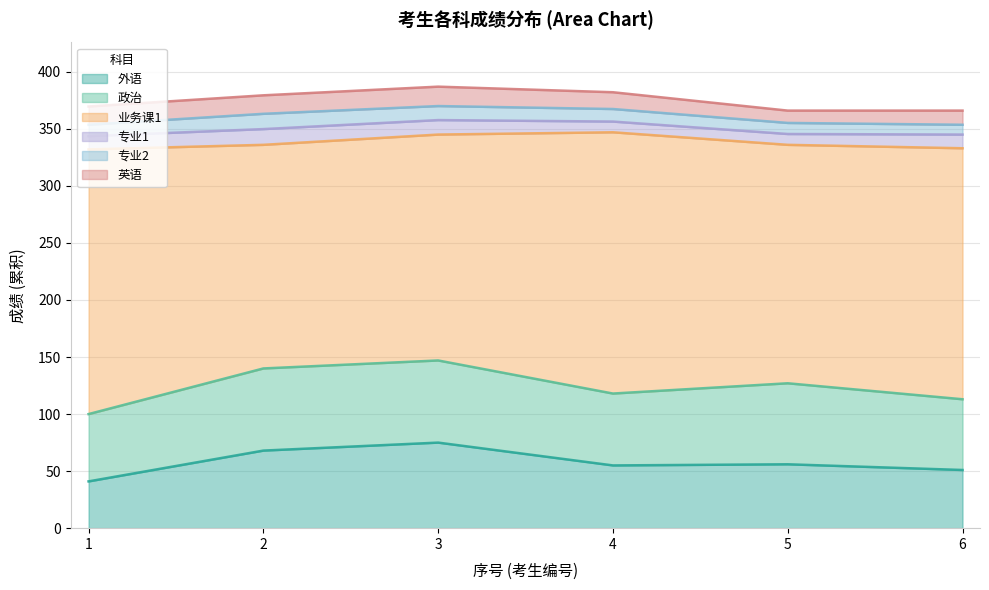

True or false: 政治 and 业务课1 cross at least once.

False